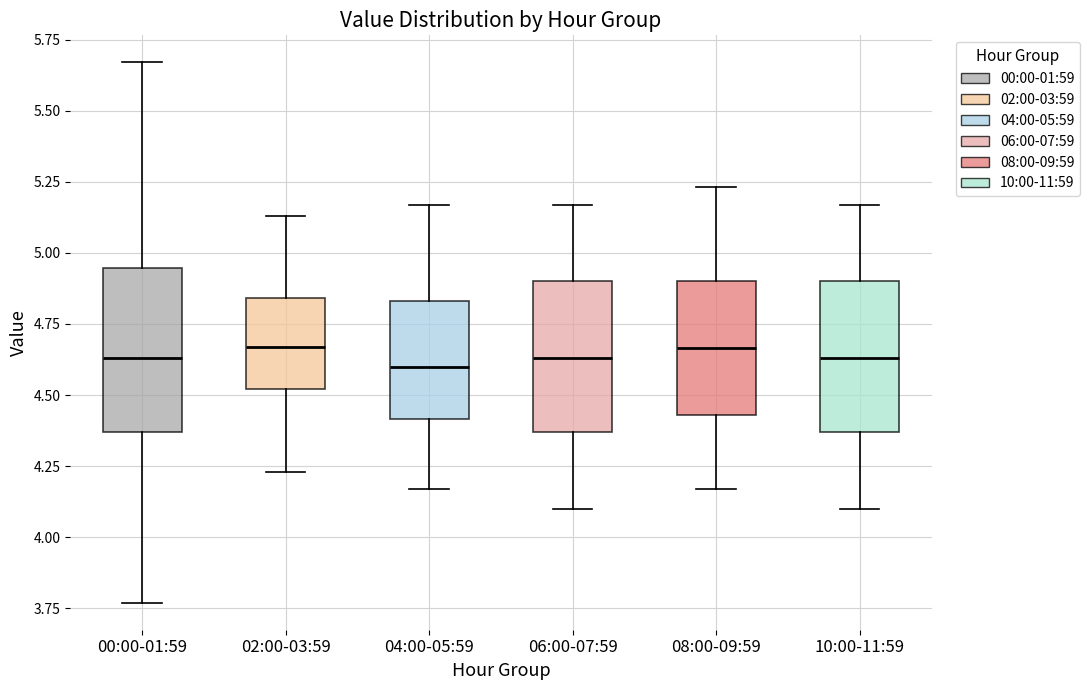

Reading left to right, transcribe this box plot: for each box, give where its median line is, the range the box spans, and where its two whiskers end, as read against the y-axis. The values are not printed on the chart, so give them approximately, as read against the axis.

00:00-01:59: median 4.65, box 4.35 to 4.95, whiskers 3.75 to 5.65
02:00-03:59: median 4.65, box 4.50 to 4.85, whiskers 4.25 to 5.15
04:00-05:59: median 4.60, box 4.40 to 4.85, whiskers 4.15 to 5.15
06:00-07:59: median 4.65, box 4.35 to 4.90, whiskers 4.10 to 5.15
08:00-09:59: median 4.65, box 4.45 to 4.90, whiskers 4.15 to 5.25
10:00-11:59: median 4.65, box 4.35 to 4.90, whiskers 4.10 to 5.15